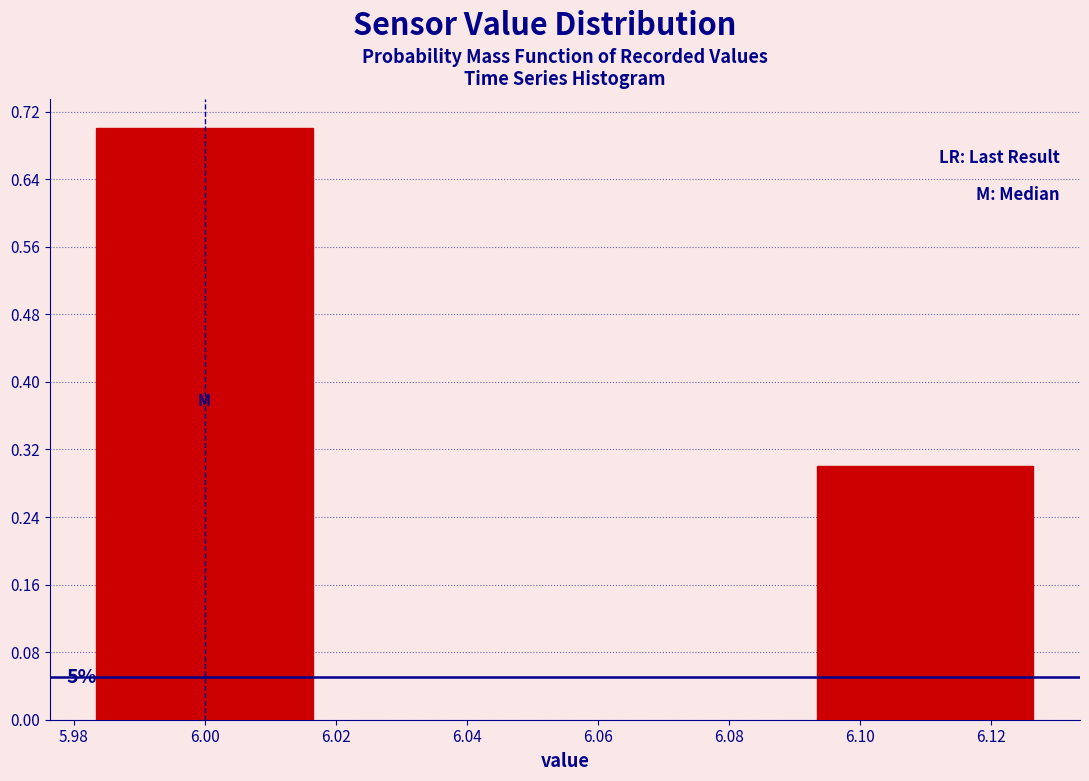

Does the chart contain any negative values?

No